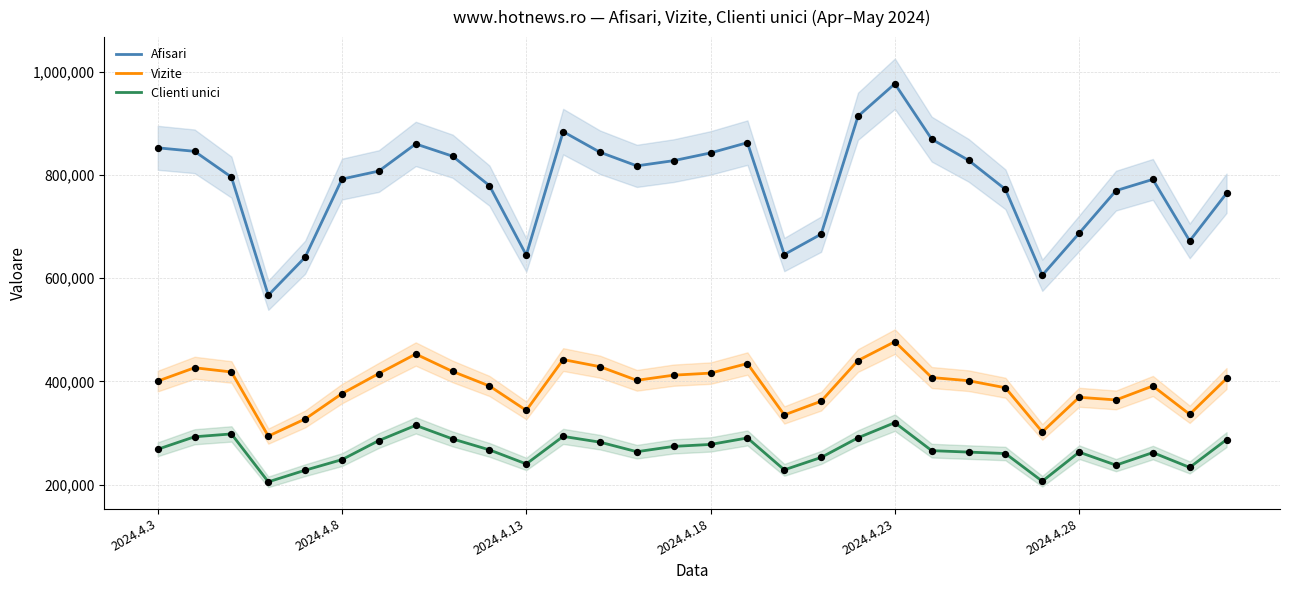

Is the value of Clienti unici at 2024.4.3 greater than the value of Afisari at 12?

No